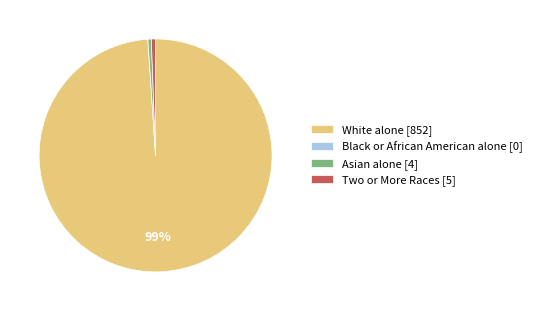

Is the sum of White alone [852] and Asian alone [4] greater than half?

Yes